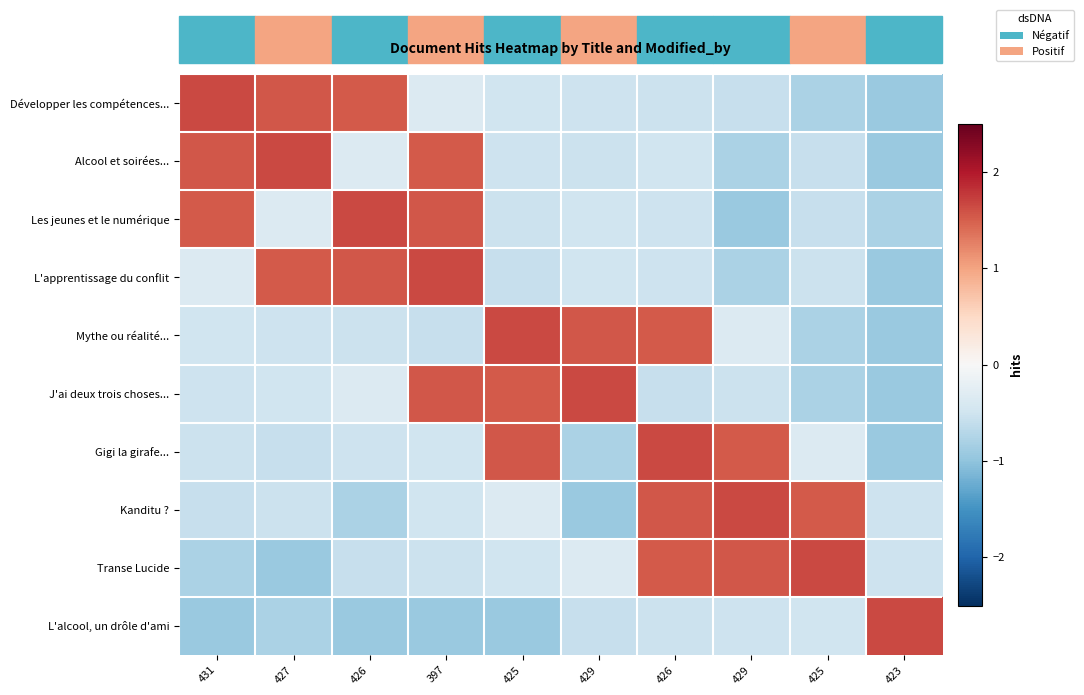

Rank the series by their maximum value, from lowest to highest.

Développer les compétences..., Alcool et soirées..., Les jeunes et le numérique, L'apprentissage du conflit, Mythe ou réalité..., J'ai deux trois choses..., Gigi la girafe..., Kanditu ?, Transe Lucide, L'alcool, un drôle d'ami